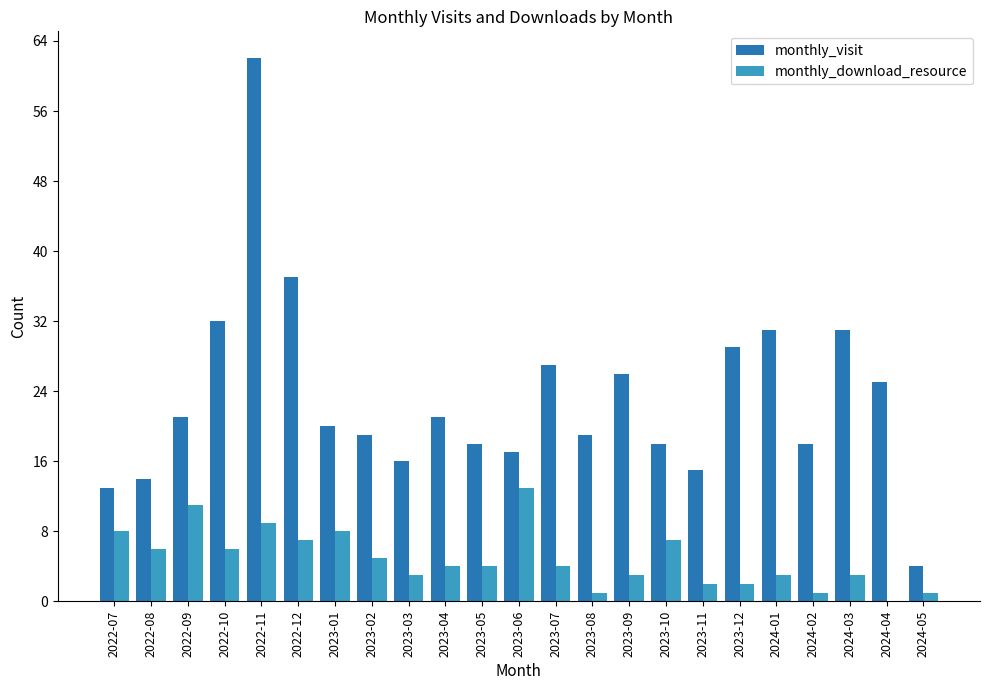

Reading right to left, transcribe all the data shown in this chart.

monthly_visit: 4	25	31	18	31	29	15	18	26	19	27	17	18	21	16	19	20	37	62	32	21	14	13
monthly_download_resource: 1	0	3	1	3	2	2	7	3	1	4	13	4	4	3	5	8	7	9	6	11	6	8